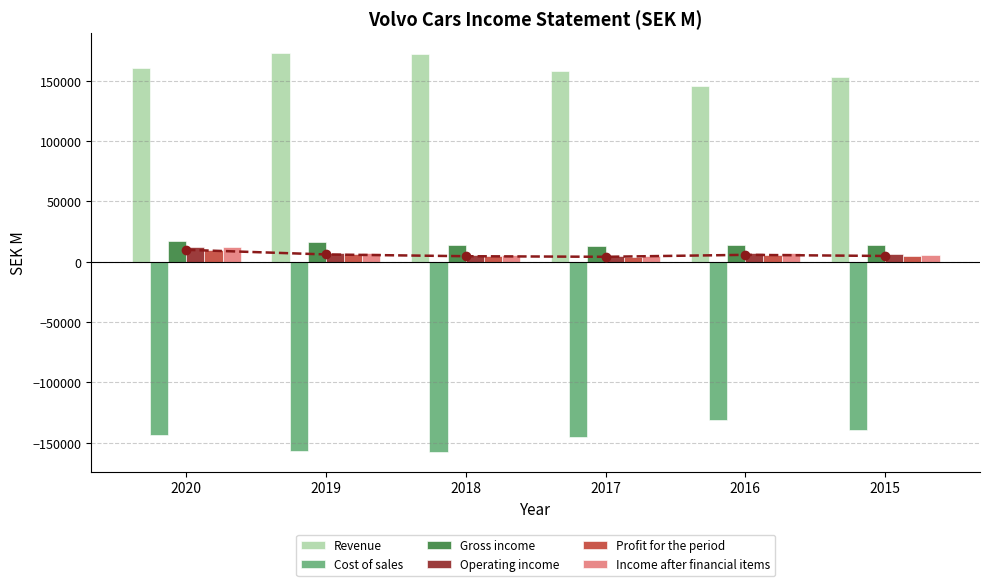

How many bars are there in each group?

6